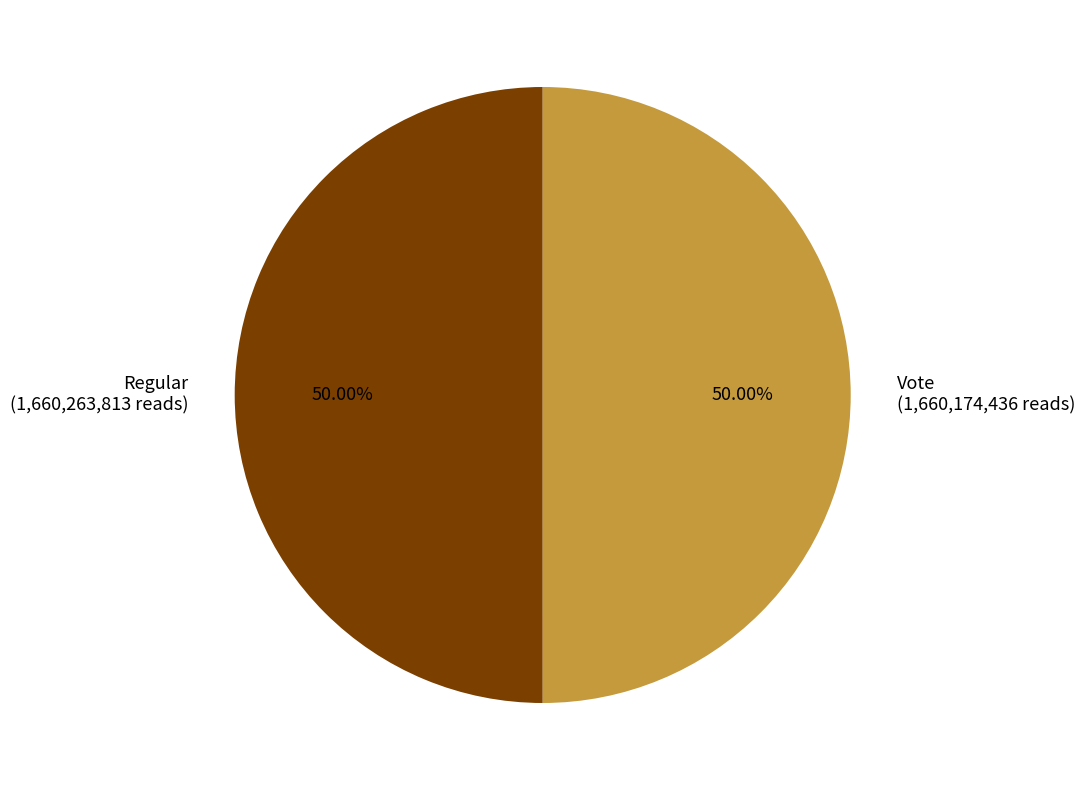

What is the ratio of the value at Vote (1,660,174,436 reads) to the value at Regular (1,660,263,813 reads)?

1.0